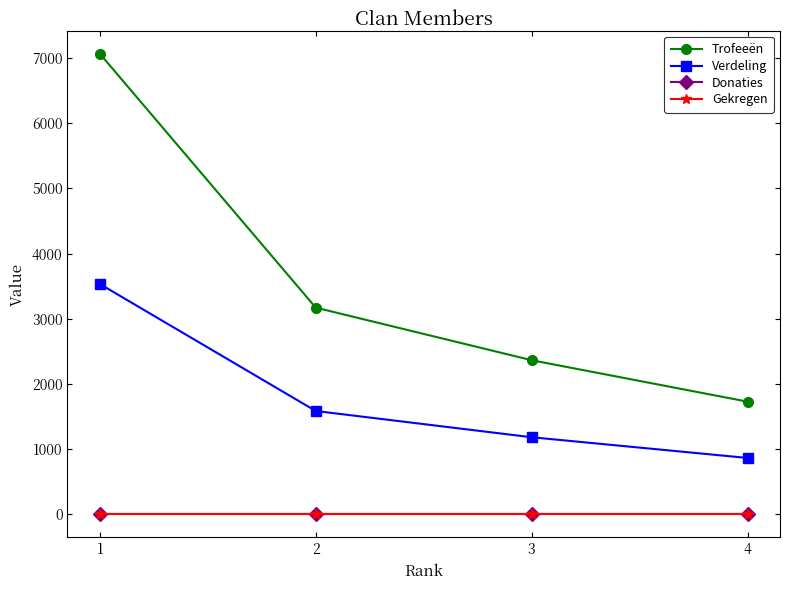

Reading left to right, list all the values displayed in this chart.

Trofeeën: 7068	3171	2364	1728
Verdeling: 3534	1585	1182	864
Donaties: 0	0	0	0
Gekregen: 0	0	0	0